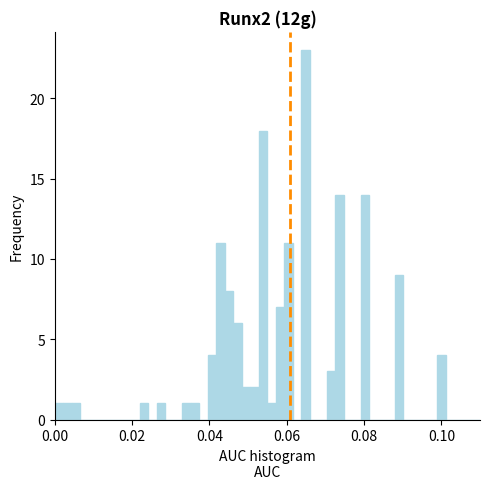

Read against the x-axis, roughly where is the centre of the tallest bar?

0.064